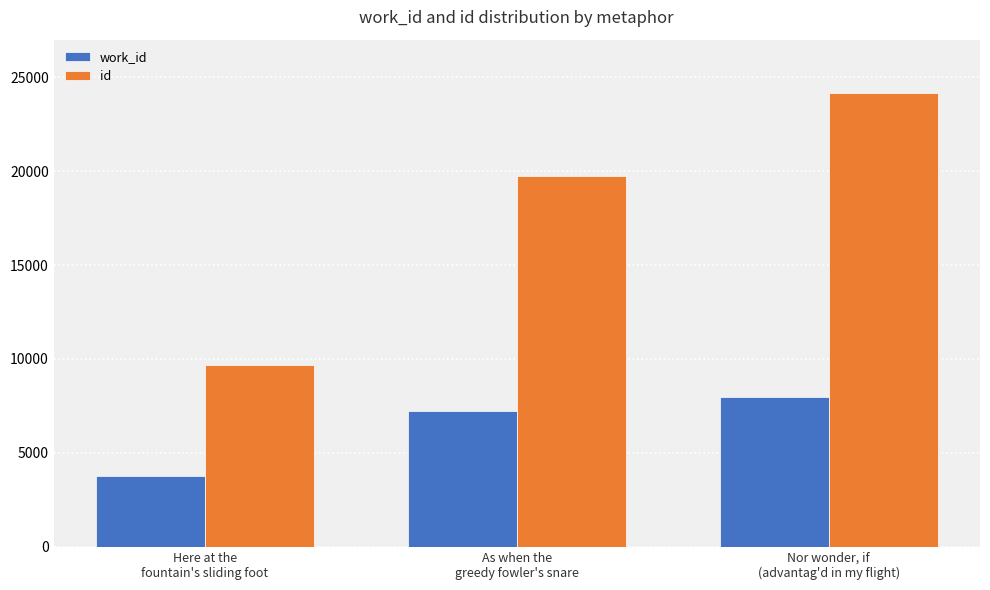

What is the total value across all series at Here at the
fountain's sliding foot?

13449